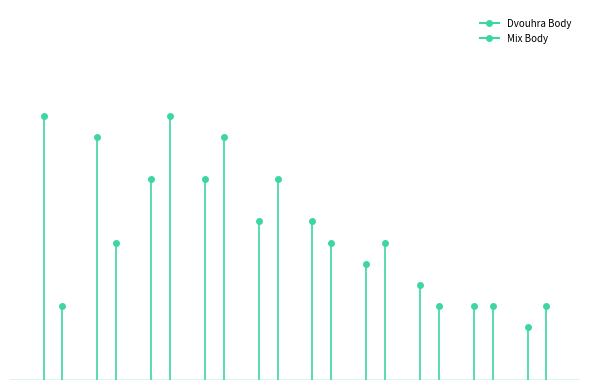

After their last crossing, which series has the higher values: Dvouhra Body or Mix Body?

Dvouhra Body